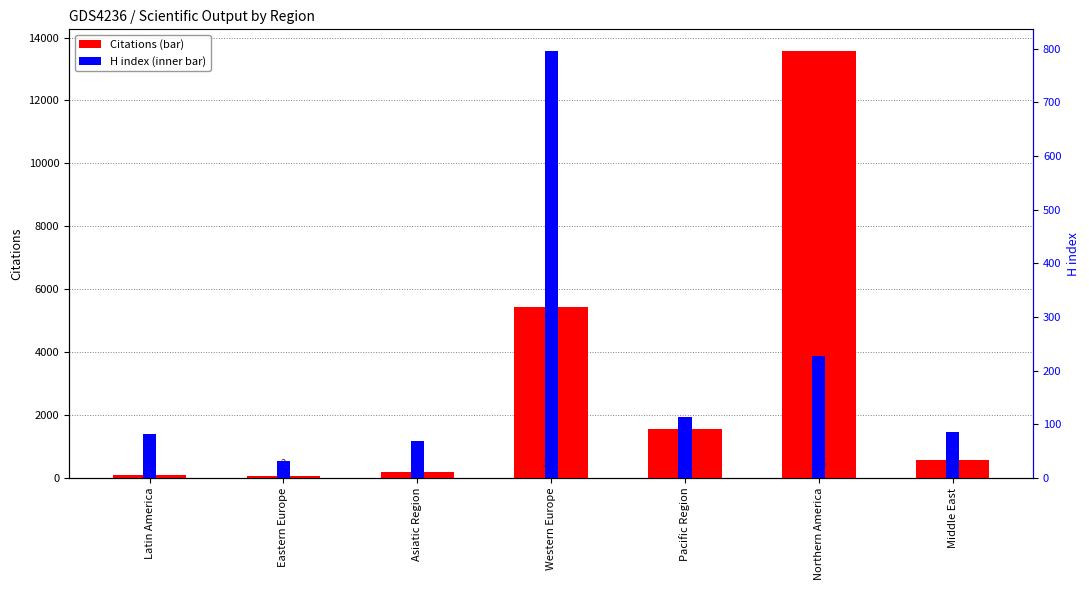

How many groups of bars are there?

7